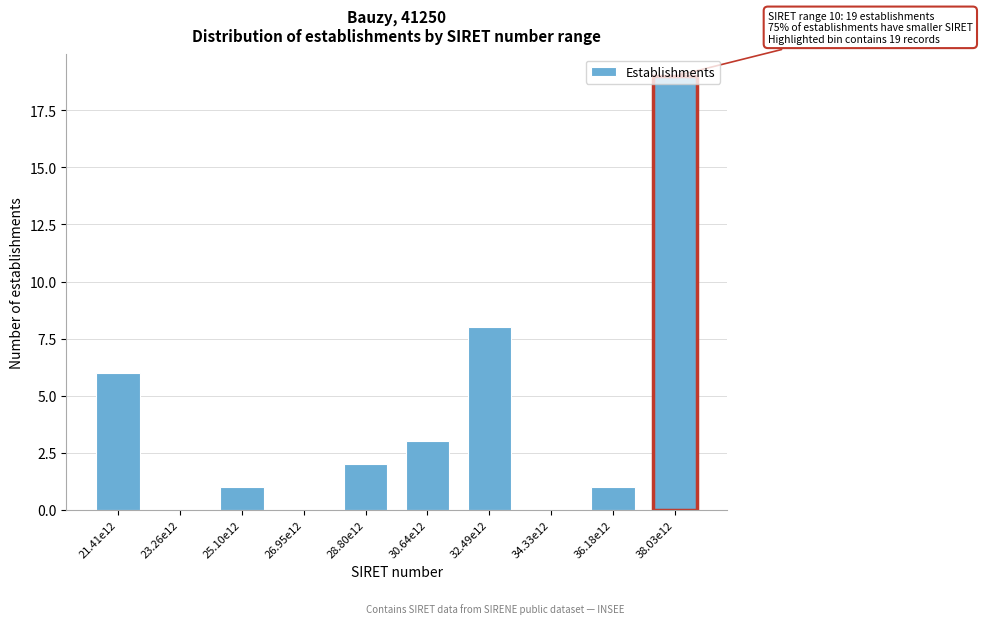

At which category does the chart reach its peak across all series?

38.03e12